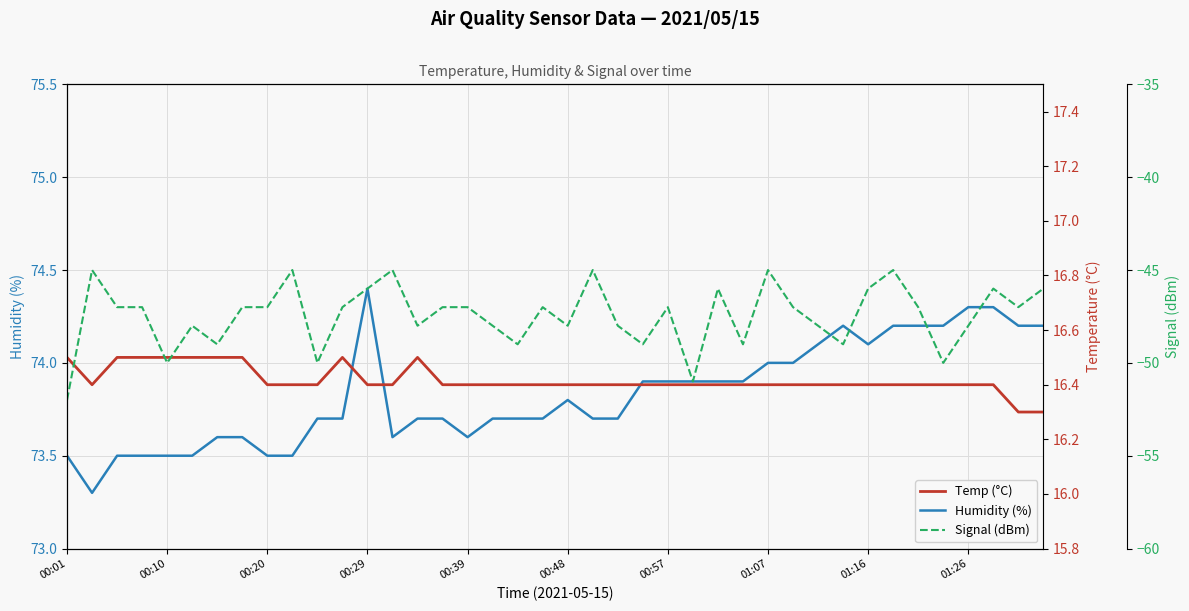

Which series has the largest total across all categories?

Humidity (%)